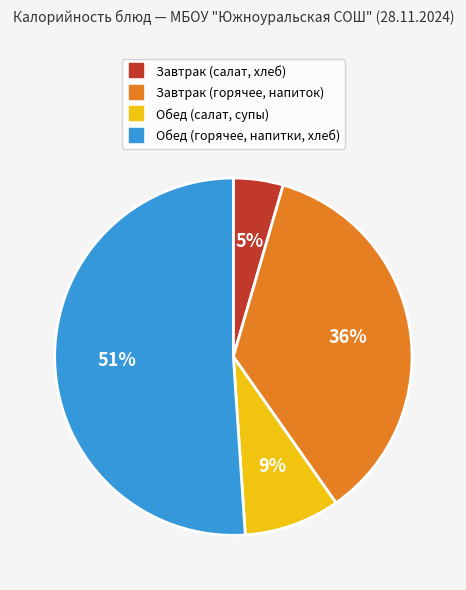

Is there a majority slice in this chart?

Yes